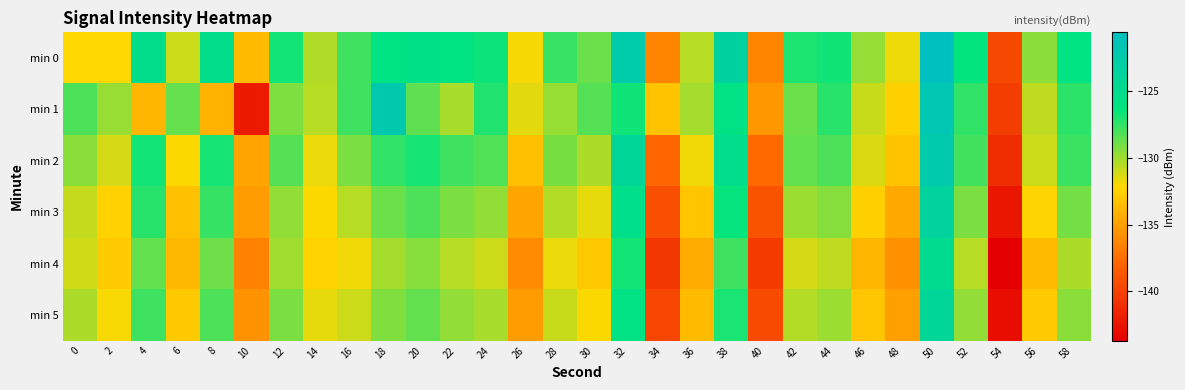

List the series in order of their peak value, highest first.

min 0, min 1, min 2, min 3, min 5, min 4